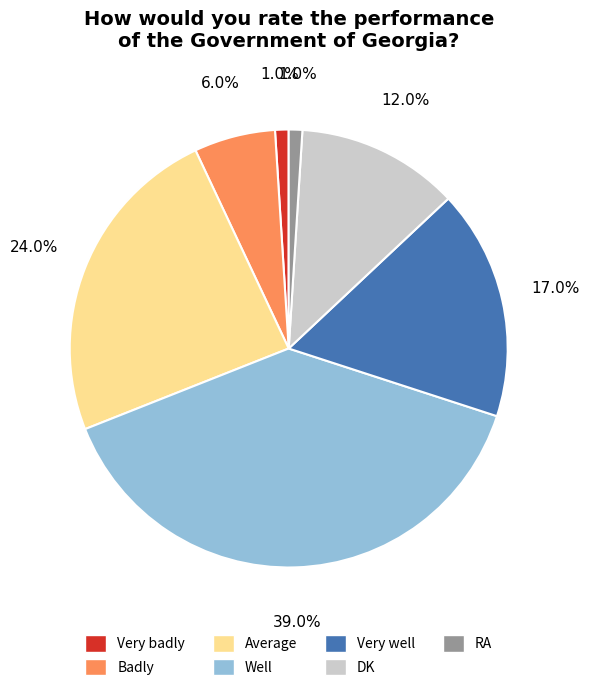

How many slices are in this pie chart?

7